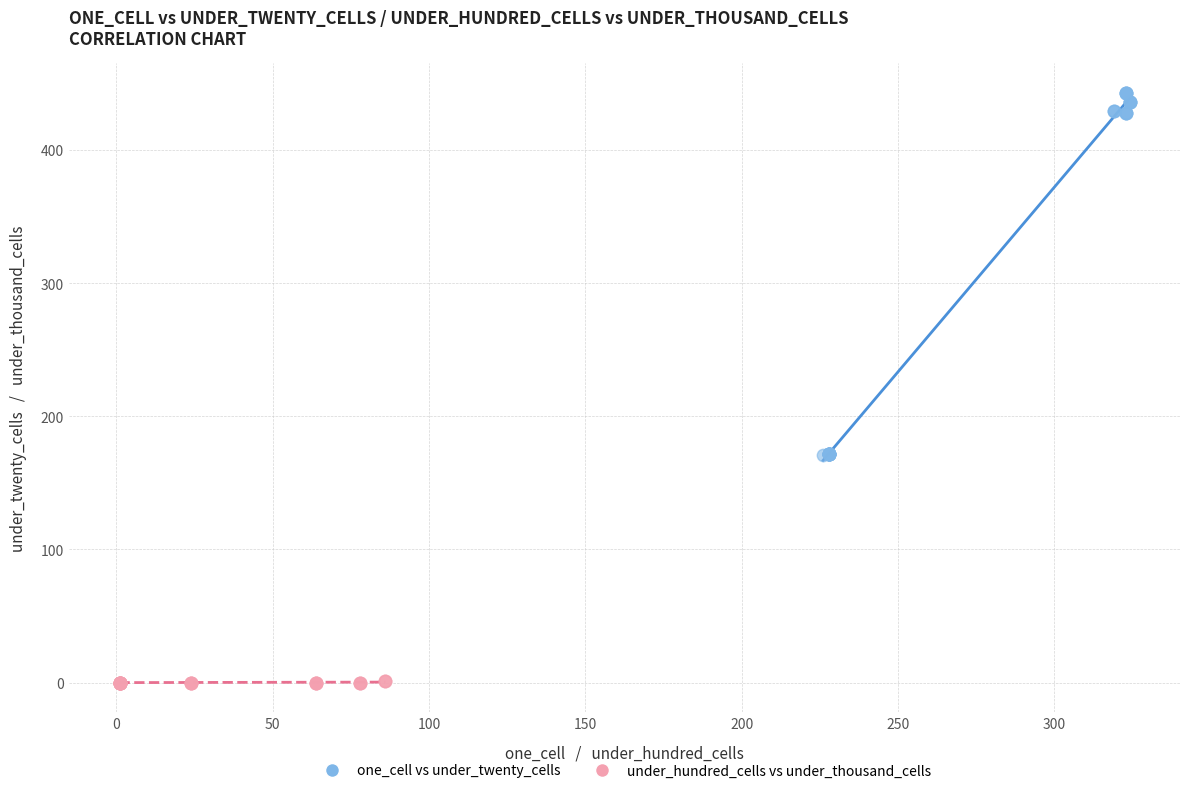

Which series contains the highest Y value?

one_cell vs under_twenty_cells